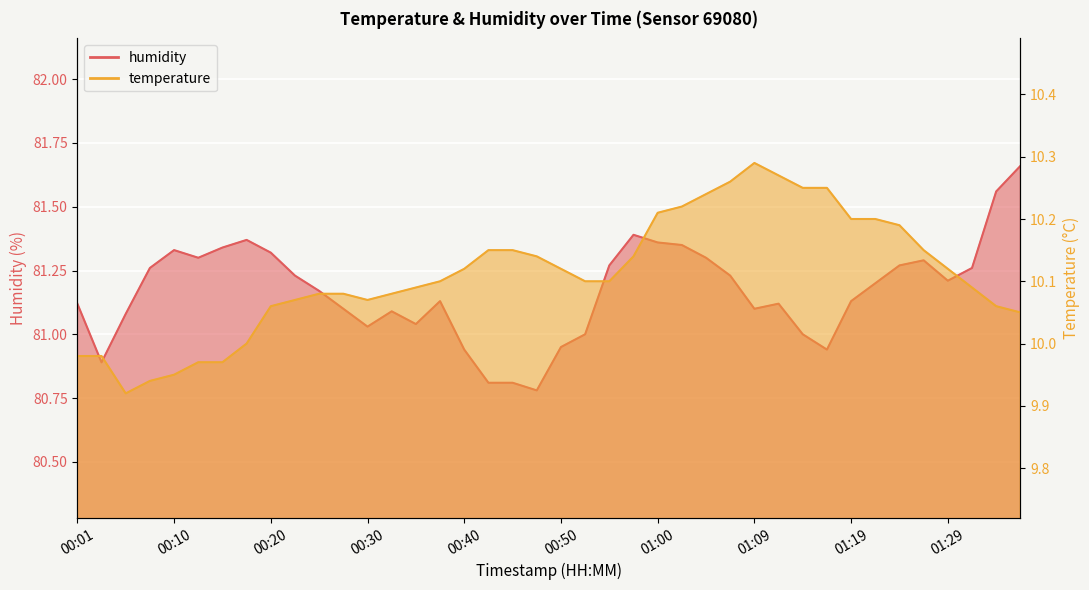

At which category is the sum across all series the highest?

01:36